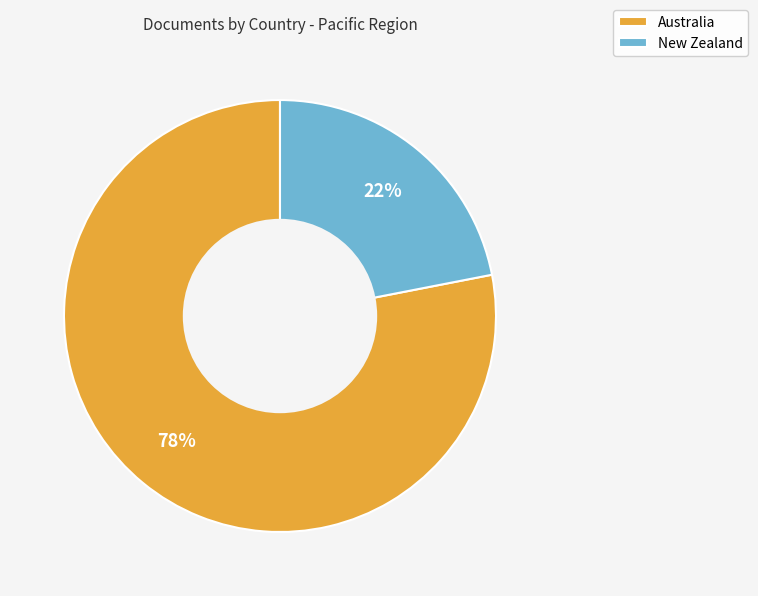

The New Zealand slice represents 22% of the pie. True or false?

True